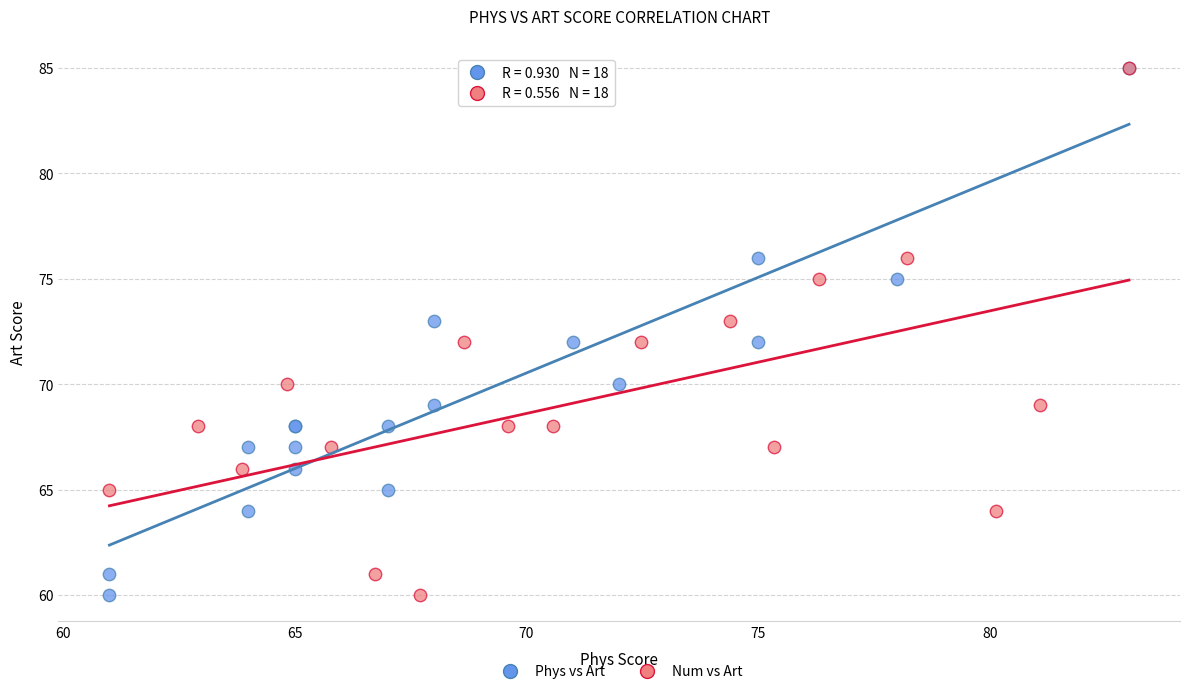

What are all the series names shown in the legend?

Phys vs Art, Num vs Art